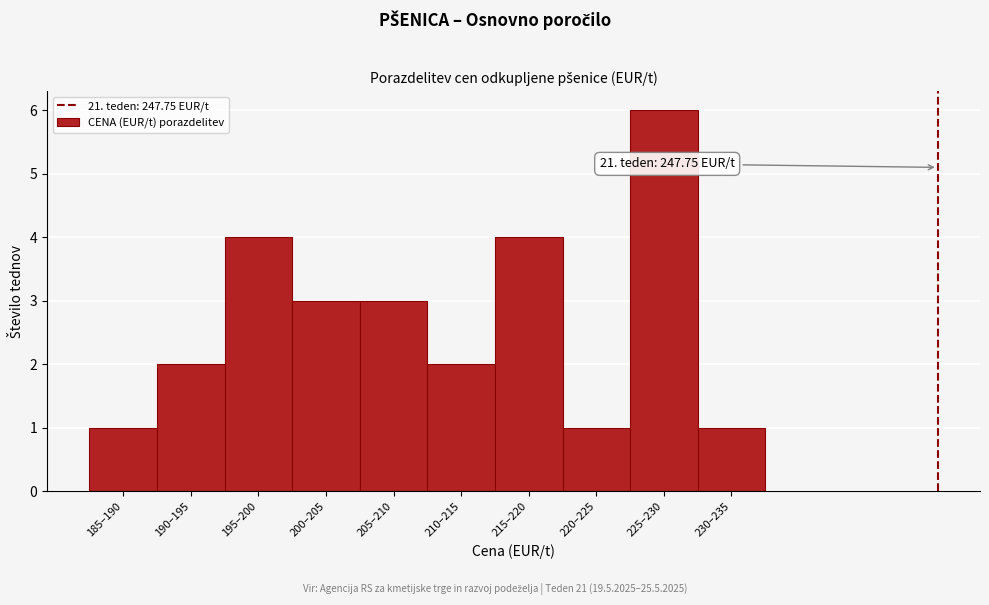

Reading left to right, extract all data points from this chart.

1	2	4	3	3	2	4	1	6	1